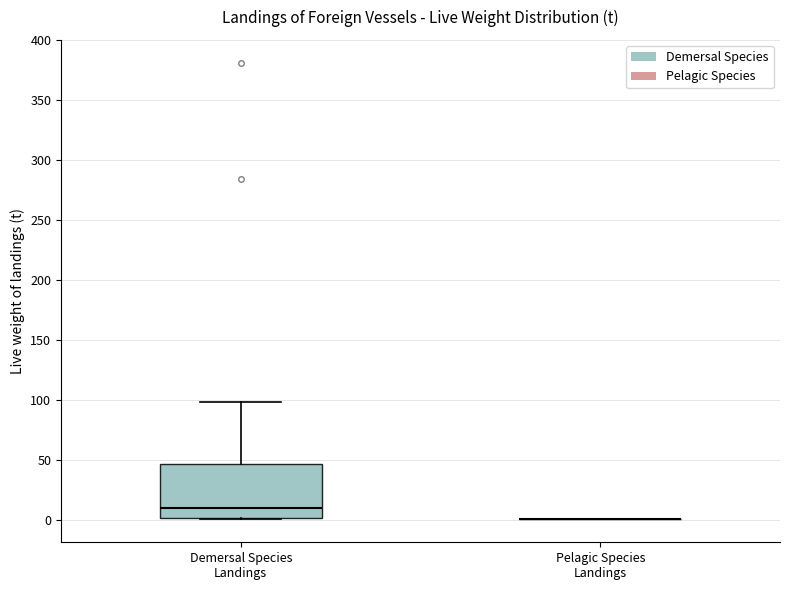

Where is the lower edge of the box for Demersal Species Landings on the y-axis? The values are not printed on the chart, so give them approximately, as read against the axis.

0